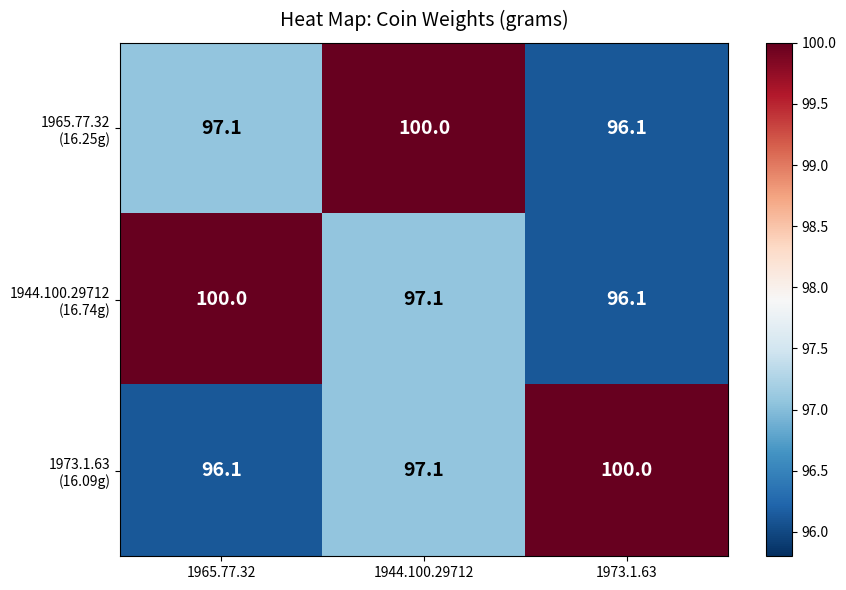

At which category is the sum across all series the highest?

1944.100.29712